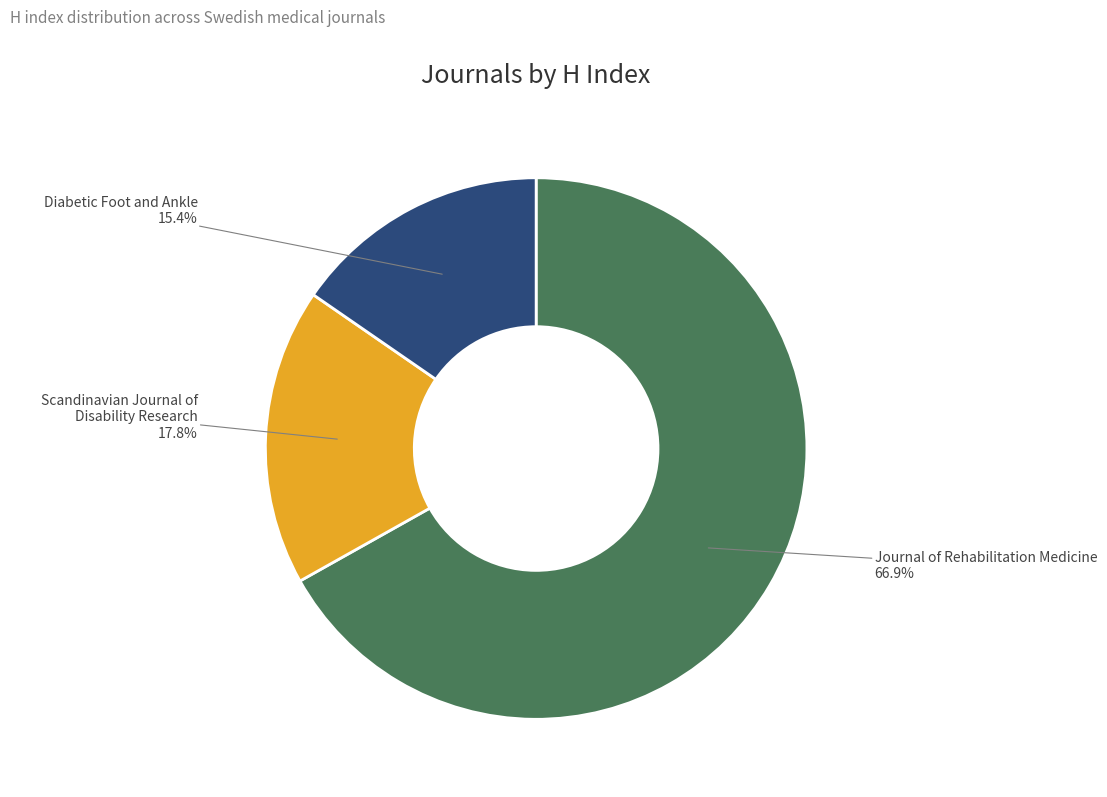

What is the total percentage of Scandinavian Journal of Disability Research and Journal of Rehabilitation Medicine?

84.6%